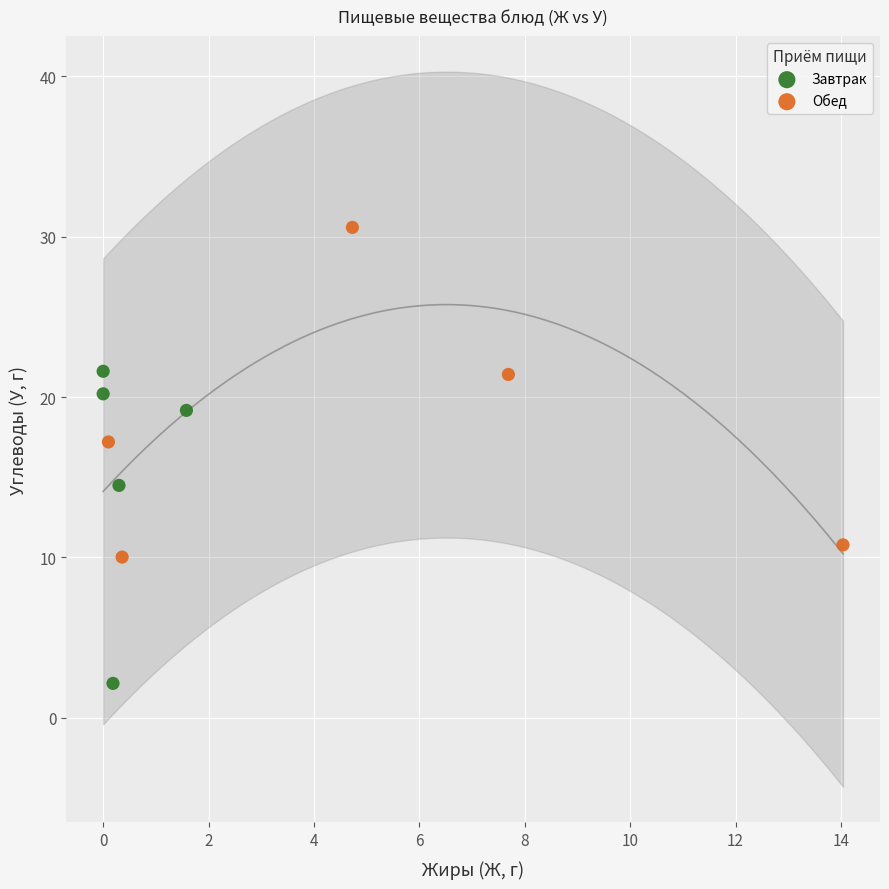

Which series has the largest Y range (max minus min)?

Обед